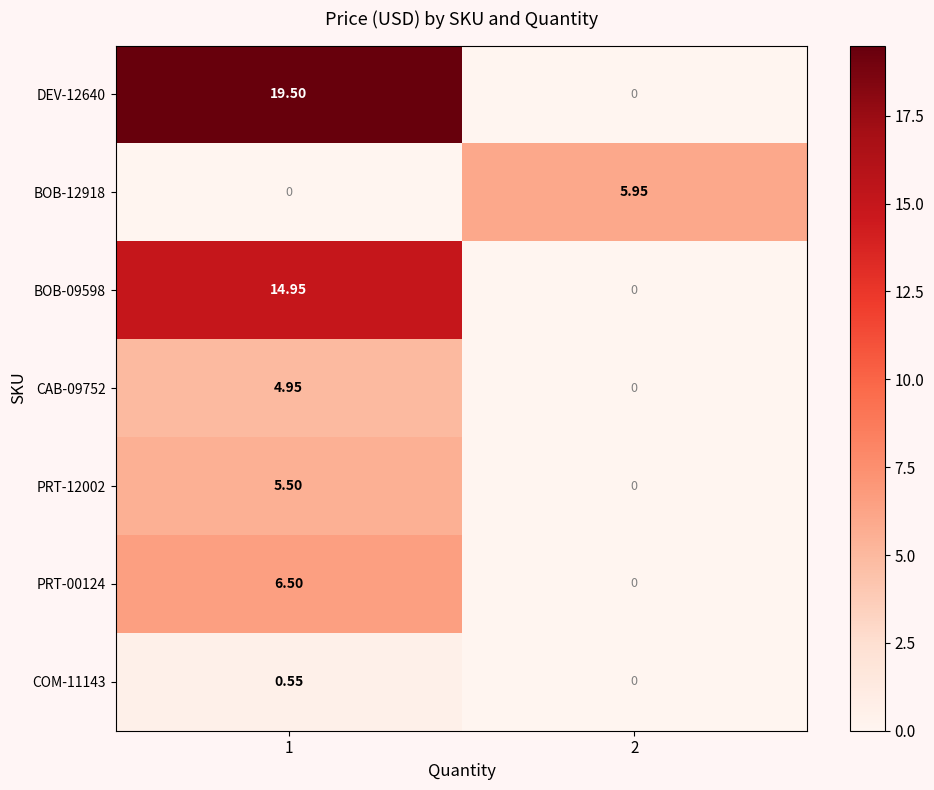

Is the value of DEV-12640 at 1 greater than the value of BOB-12918 at 2?

Yes